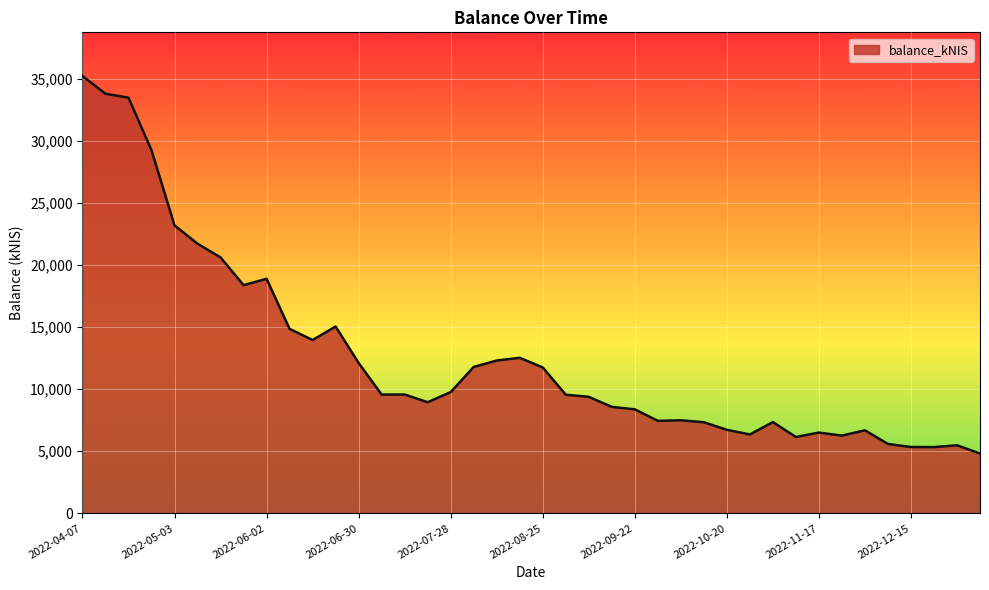

What is the difference between the maximum and minimum values?

30422.6